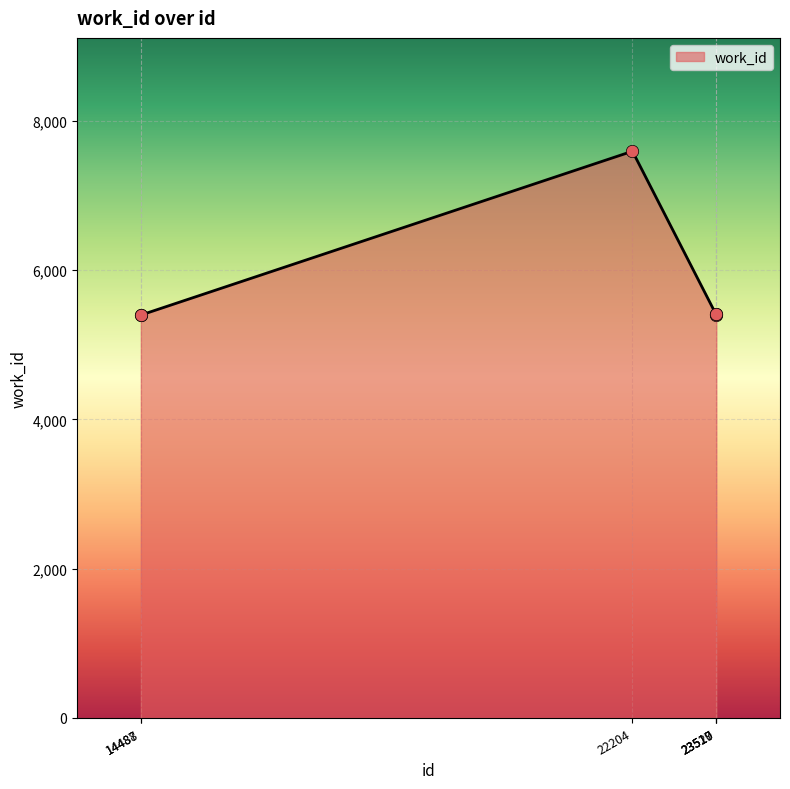

What is the ratio of the value at 23517 to the value at 22204?

0.7